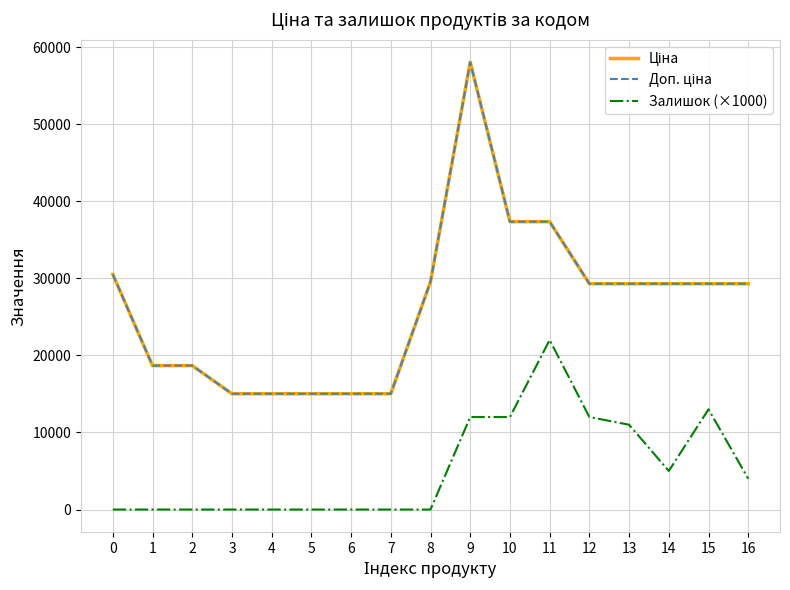

What is the average value of the Доп. ціна series?

26570.5